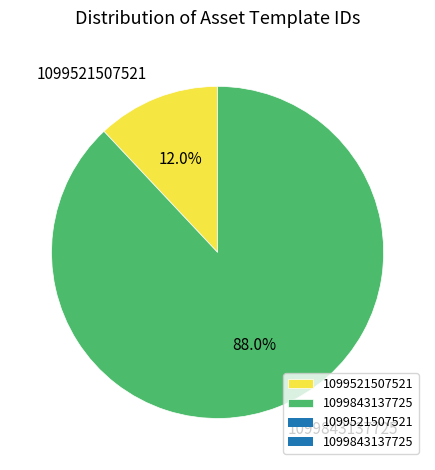

Is 1099521507521 the majority of the pie?

No